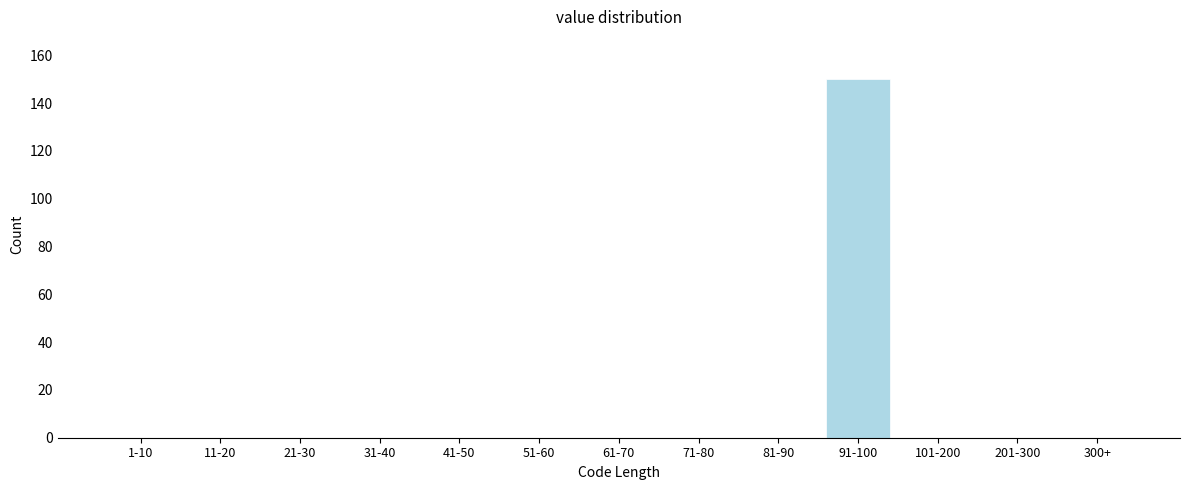

Reading left to right, extract all data points from this chart.

1-10=0	11-20=0	21-30=0	31-40=0	41-50=0	51-60=0	61-70=0	71-80=0	81-90=0	91-100=150	101-200=0	201-300=0	300+=0